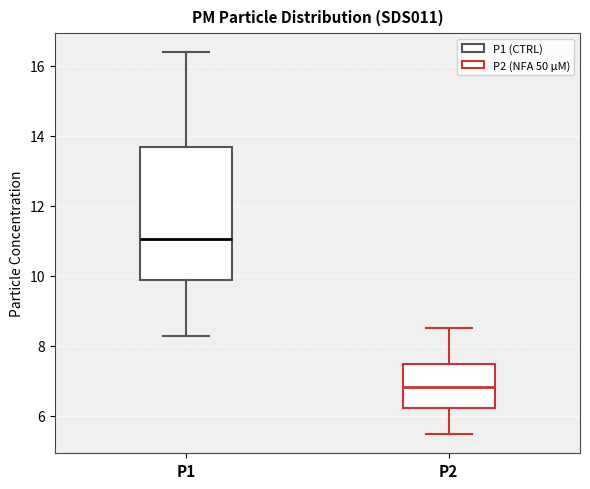

Where is the lower edge of the box for P1 on the y-axis? The values are not printed on the chart, so give them approximately, as read against the axis.

9.8